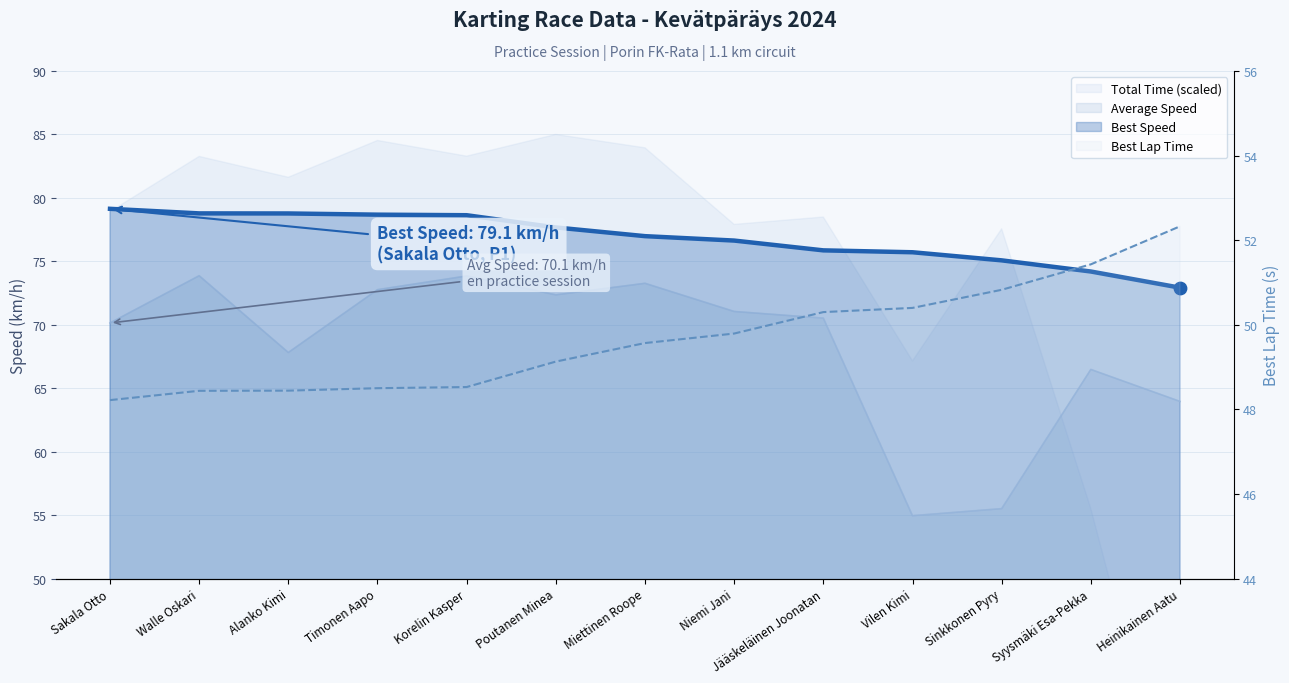

Is the value of Best Lap time at Miettinen Roope greater than the value of Best Speed line at Poutanen Minea?

No